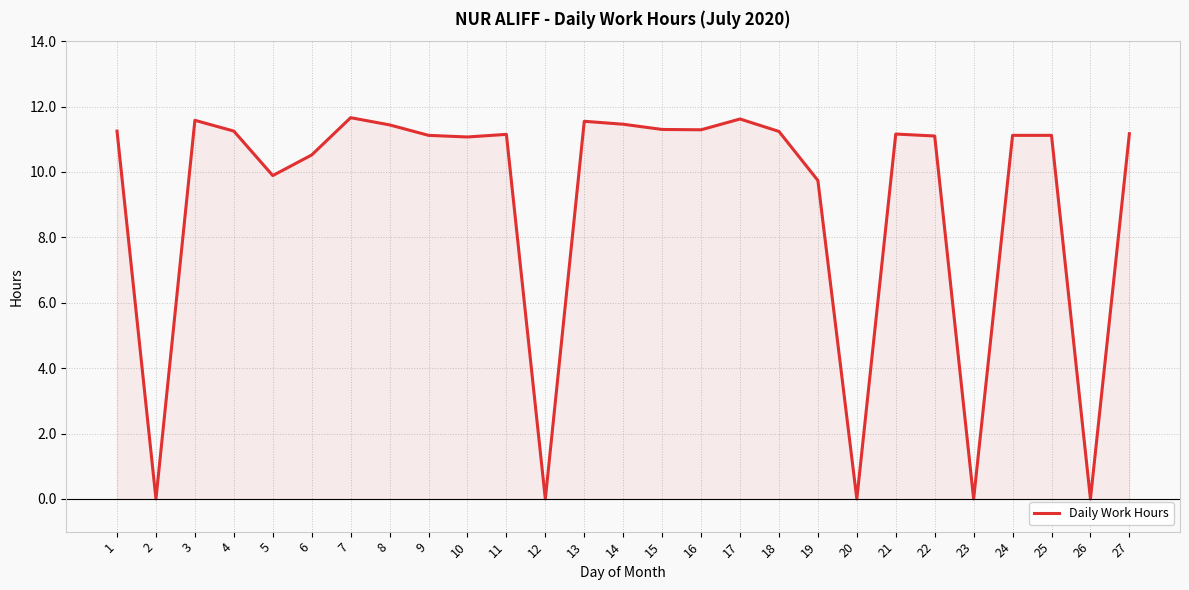

What is the greatest value displayed?

11.7